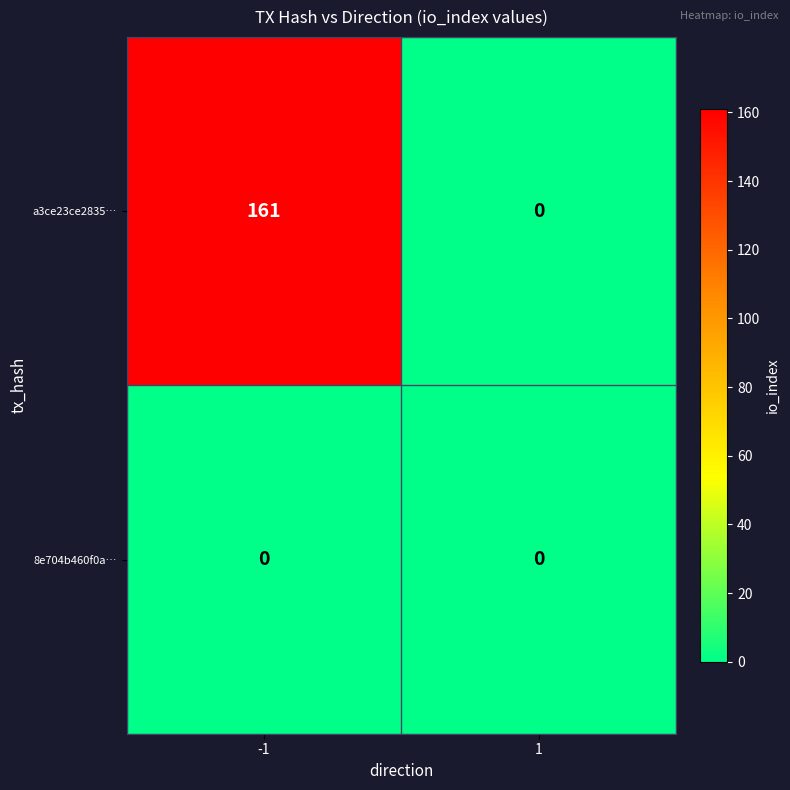

Which series has the widest spread of values?

a3ce23ce2835…